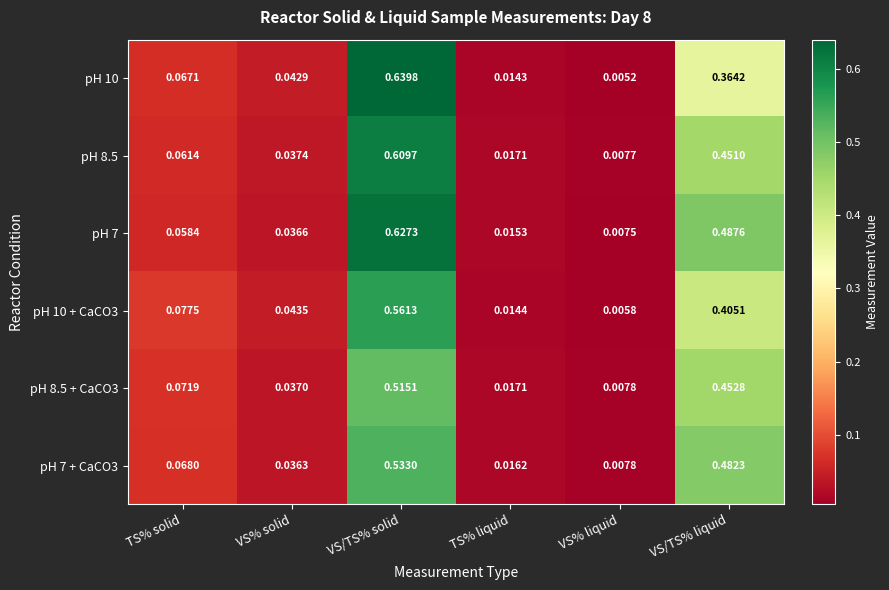

List the series in order of their peak value, lowest first.

pH 8.5 + CaCO3, pH 7 + CaCO3, pH 10 + CaCO3, pH 8.5, pH 7, pH 10